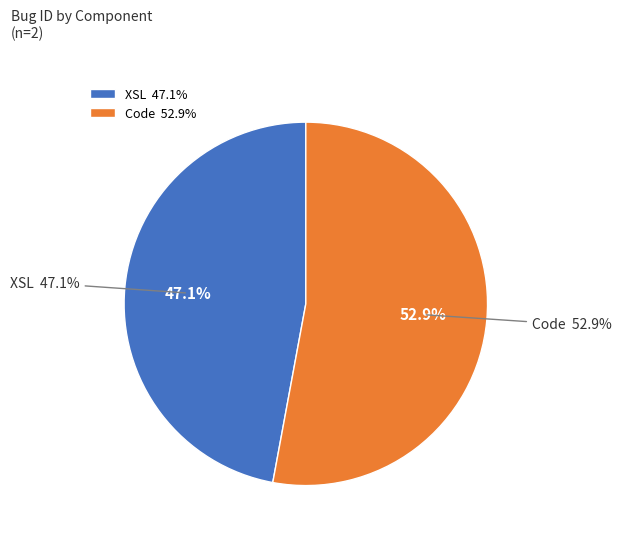

Which slice is the largest?

Code